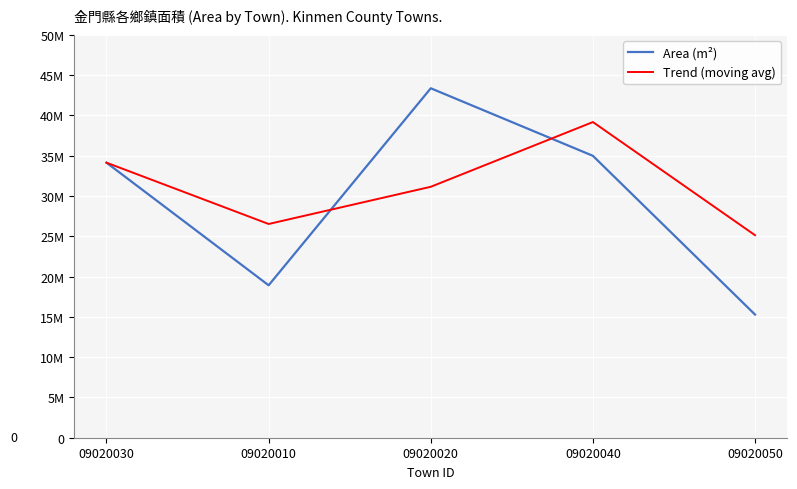

Reading left to right, extract all data points from this chart.

Area (m²): 34138900	18919700	43374800	34988600	15285700
Trend (moving avg): 34138900	26529300	31147250	39181700	25137150